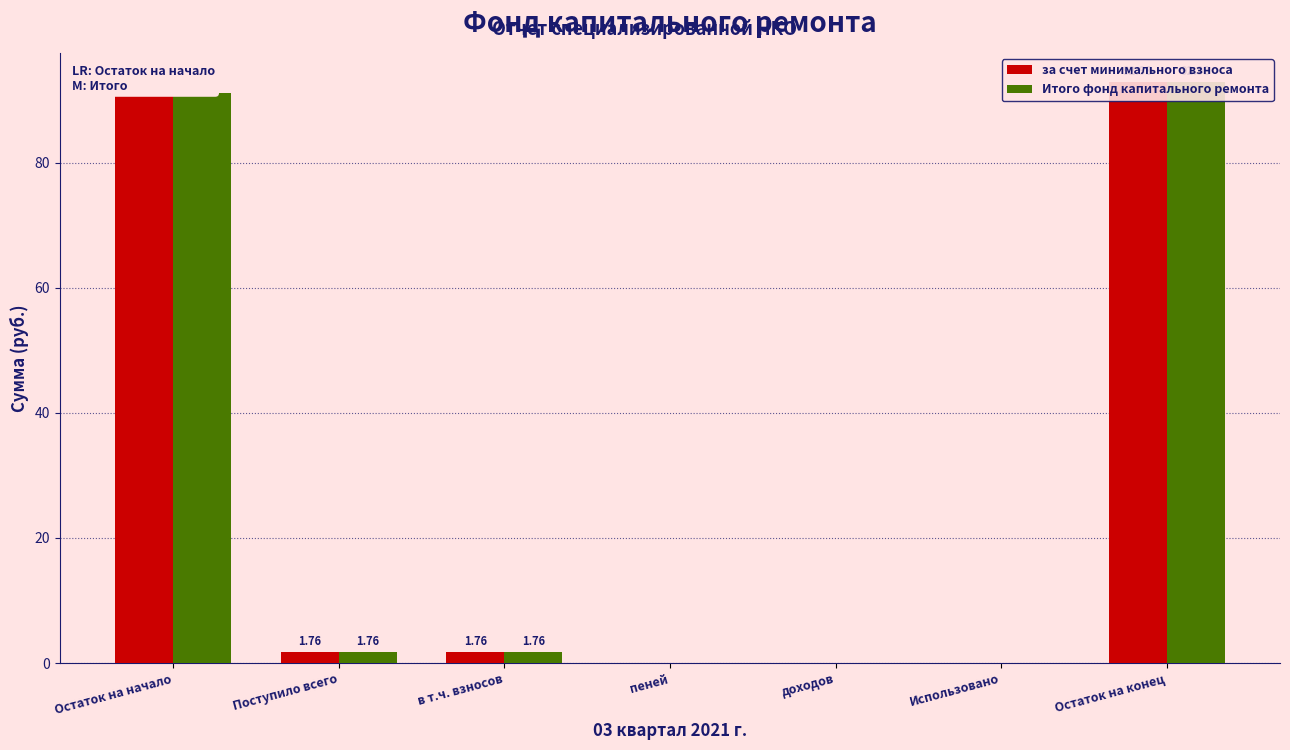

Which category has the lowest value in the Итого фонд капитального ремонта series?

пеней